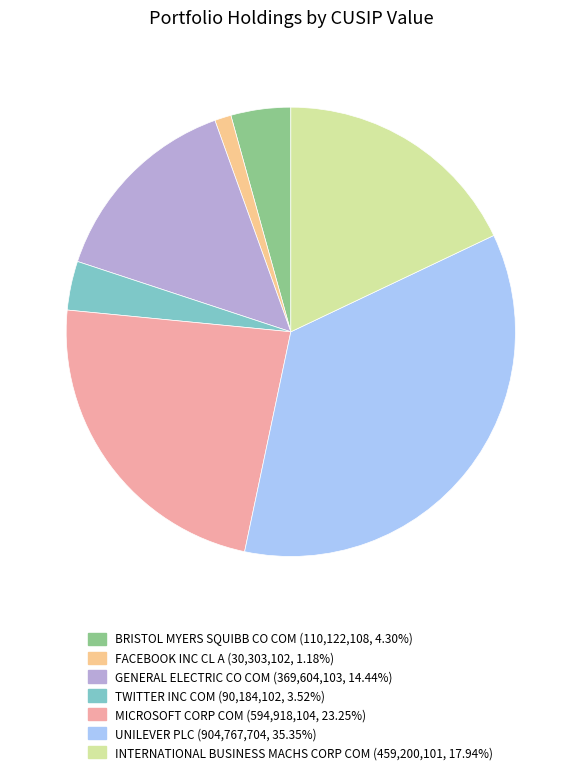

Do GENERAL ELECTRIC CO COM and INTERNATIONAL BUSINESS MACHS CORP COM together represent more than half of the pie?

No